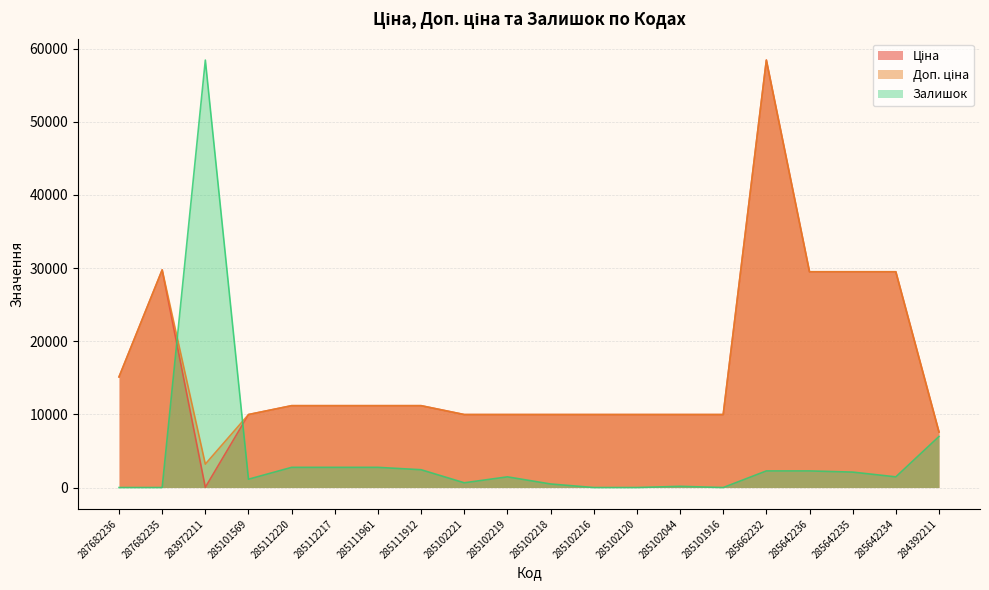

How many lines are shown in the chart?

3